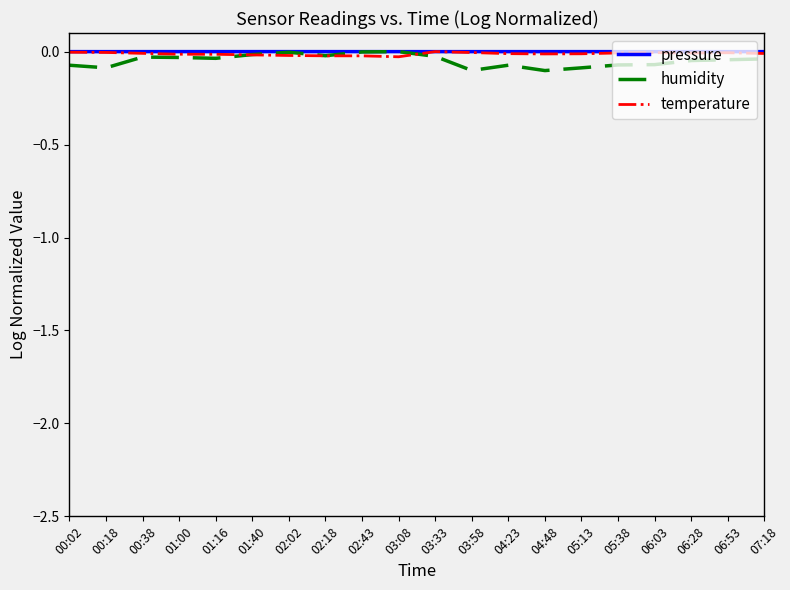

Is it true that humidity equals -0.1 at 00:02?

True